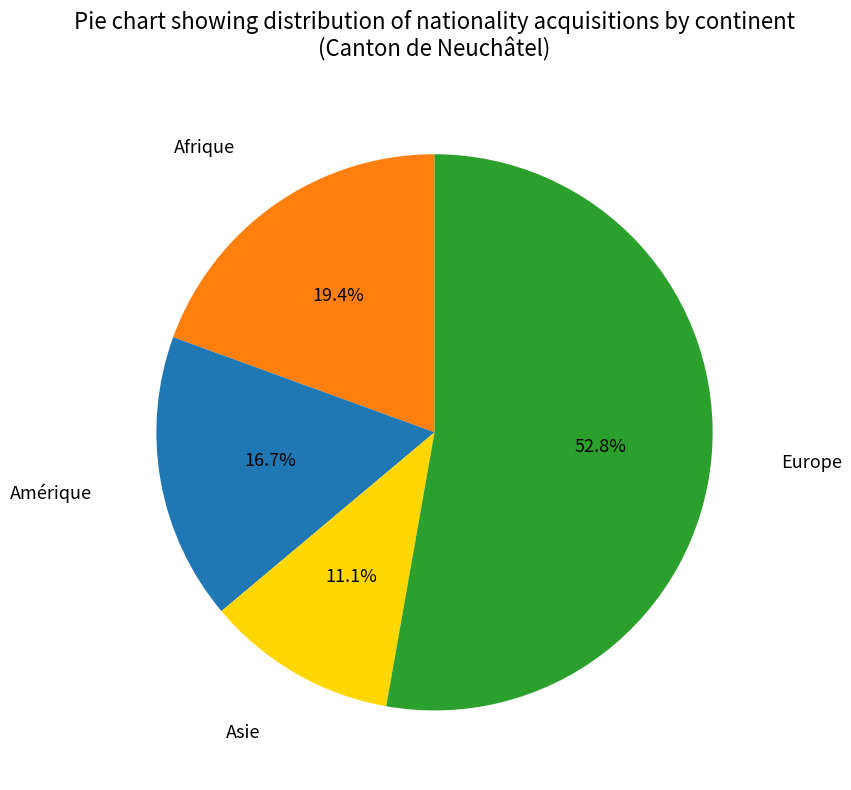

Count the number of slices in the pie.

4